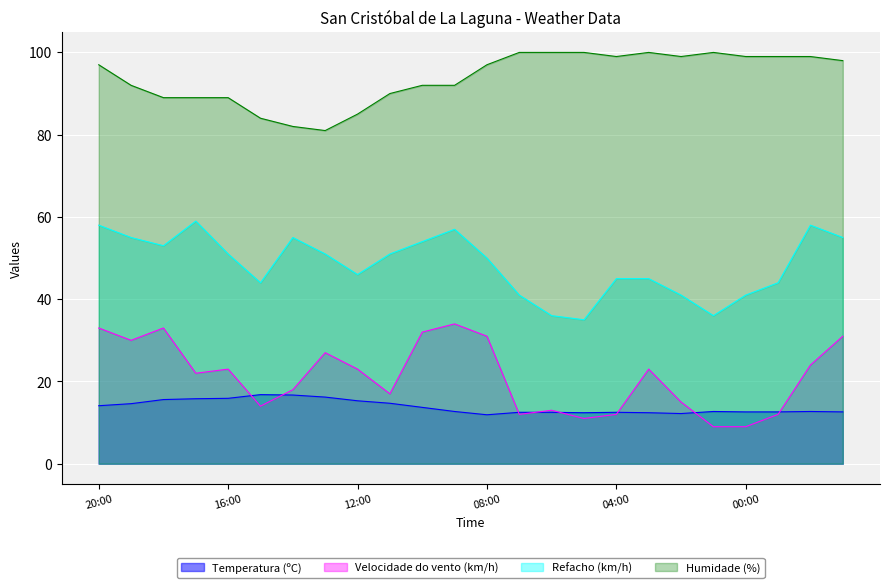

The value of Humidade (%) at 06:00 is 100.0. True or false?

True